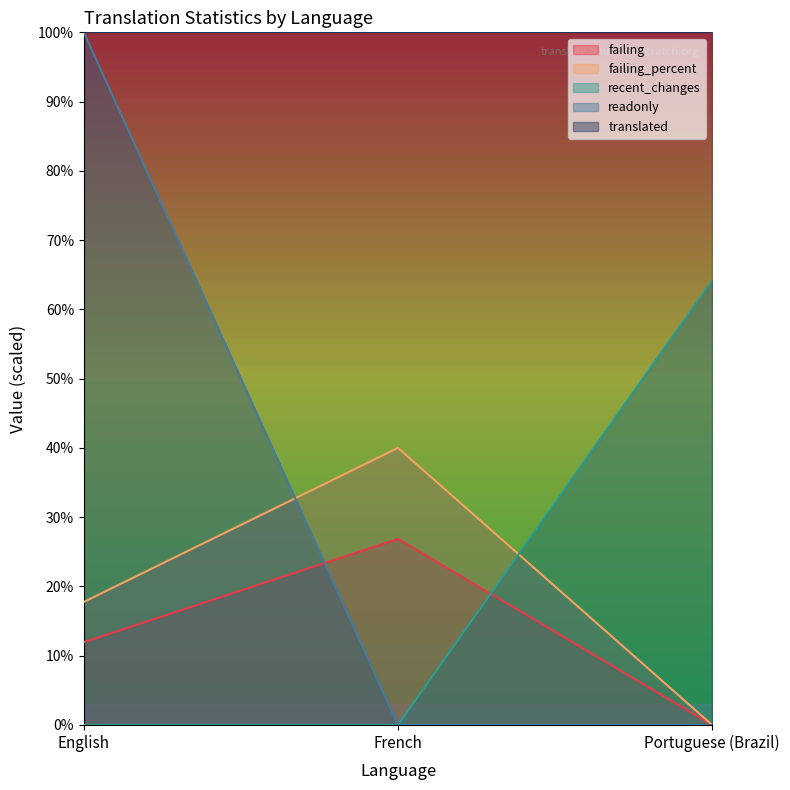

The value of failing_percent at Portuguese (Brazil) is 0.0. True or false?

True